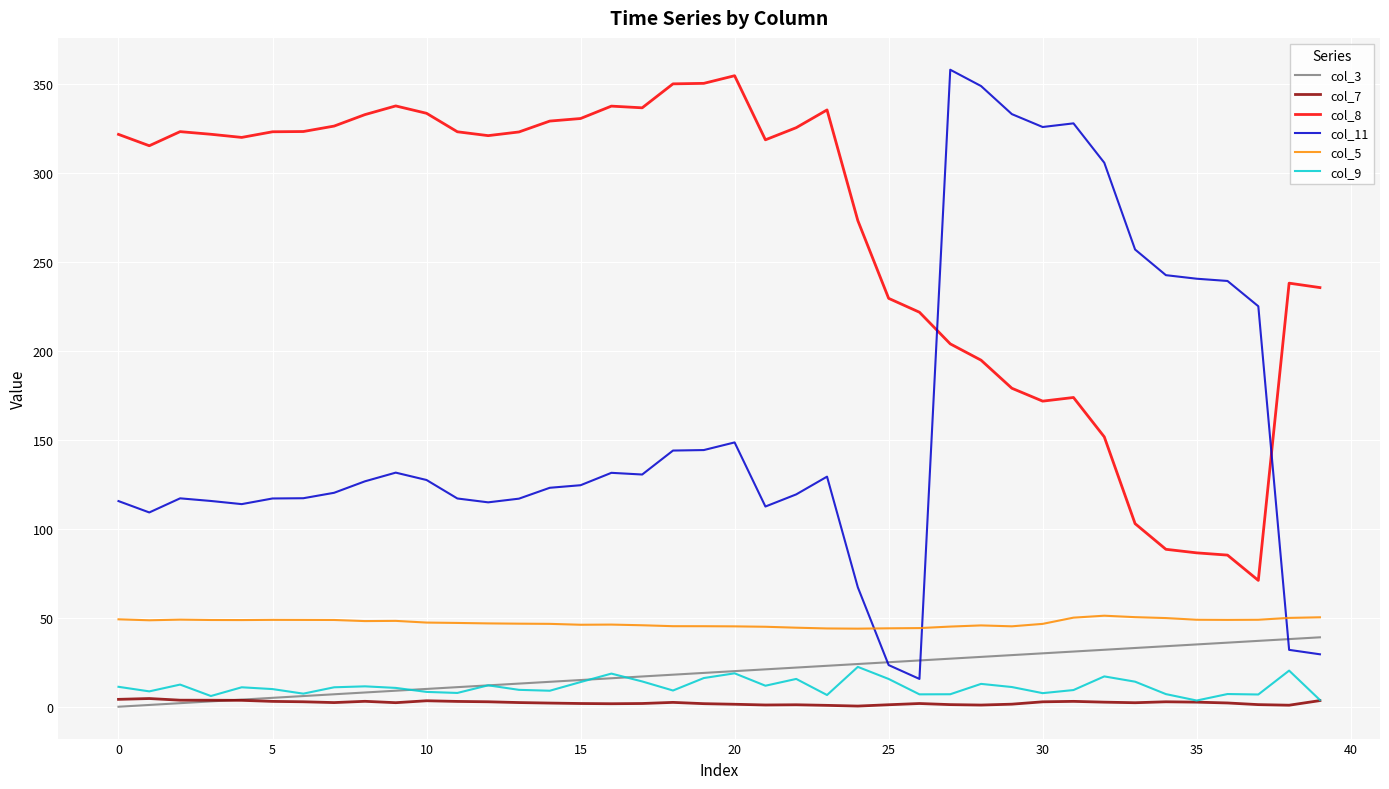

Count the number of categories in the chart.

40